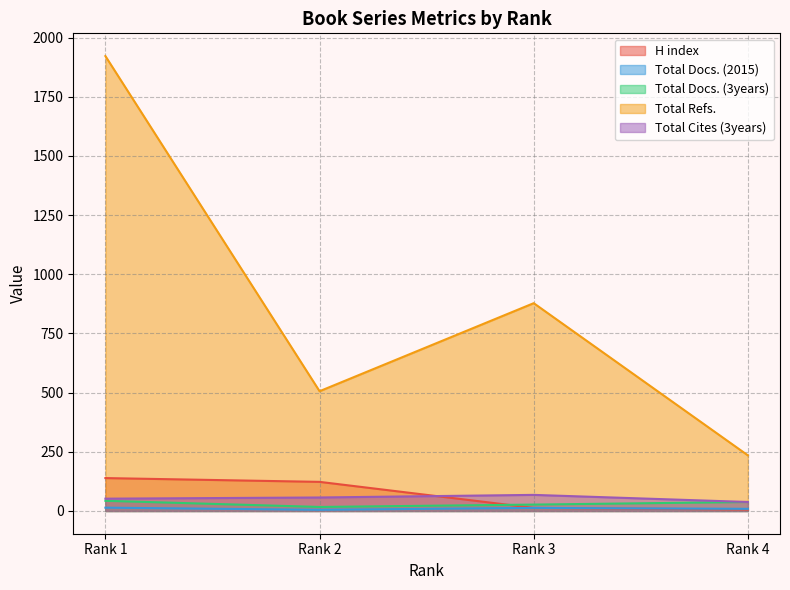

Is the value of H index at Rank 1 greater than the value of Total Docs. (3years) at Rank 1?

Yes